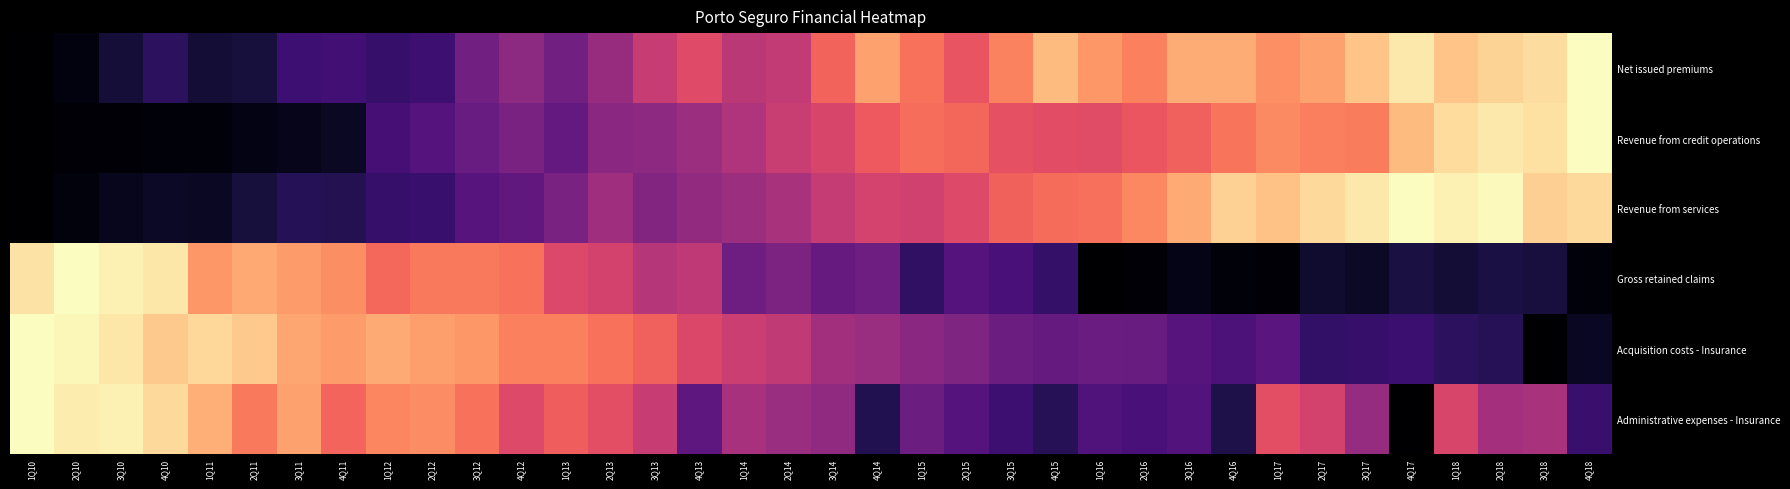

Reading left to right, transcribe all the data shown in this chart.

Net issued premiums: 1Q10=0.0	2Q10=0.0	3Q10=0.1	4Q10=0.2	1Q11=0.1	2Q11=0.1	3Q11=0.2	4Q11=0.2	1Q12=0.2	2Q12=0.2	3Q12=0.3	4Q12=0.4	1Q13=0.3	2Q13=0.4	3Q13=0.5	4Q13=0.6	1Q14=0.5	2Q14=0.5	3Q14=0.7	4Q14=0.8	1Q15=0.7	2Q15=0.6	3Q15=0.7	4Q15=0.9	1Q16=0.8	2Q16=0.7	3Q16=0.8	4Q16=0.8	1Q17=0.8	2Q17=0.8	3Q17=0.9	4Q17=1.0	1Q18=0.9	2Q18=0.9	3Q18=0.9	4Q18=1.0
Revenue from credit operations: 1Q10=0.0	2Q10=0.0	3Q10=0.0	4Q10=0.0	1Q11=0.0	2Q11=0.0	3Q11=0.1	4Q11=0.1	1Q12=0.2	2Q12=0.3	3Q12=0.3	4Q12=0.4	1Q13=0.3	2Q13=0.4	3Q13=0.4	4Q13=0.4	1Q14=0.5	2Q14=0.5	3Q14=0.6	4Q14=0.6	1Q15=0.7	2Q15=0.7	3Q15=0.6	4Q15=0.6	1Q16=0.6	2Q16=0.6	3Q16=0.7	4Q16=0.7	1Q17=0.8	2Q17=0.7	3Q17=0.7	4Q17=0.9	1Q18=0.9	2Q18=1.0	3Q18=0.9	4Q18=1.0
Revenue from services: 1Q10=0.0	2Q10=0.0	3Q10=0.1	4Q10=0.1	1Q11=0.1	2Q11=0.1	3Q11=0.1	4Q11=0.1	1Q12=0.2	2Q12=0.2	3Q12=0.3	4Q12=0.3	1Q13=0.4	2Q13=0.4	3Q13=0.4	4Q13=0.4	1Q14=0.4	2Q14=0.5	3Q14=0.5	4Q14=0.6	1Q15=0.6	2Q15=0.6	3Q15=0.7	4Q15=0.7	1Q16=0.7	2Q16=0.8	3Q16=0.8	4Q16=0.9	1Q17=0.9	2Q17=0.9	3Q17=1.0	4Q17=1.0	1Q18=1.0	2Q18=1.0	3Q18=0.9	4Q18=0.9
Gross retained claims: 1Q10=0.9	2Q10=1.0	3Q10=1.0	4Q10=1.0	1Q11=0.8	2Q11=0.8	3Q11=0.8	4Q11=0.8	1Q12=0.7	2Q12=0.7	3Q12=0.7	4Q12=0.7	1Q13=0.6	2Q13=0.6	3Q13=0.5	4Q13=0.5	1Q14=0.3	2Q14=0.4	3Q14=0.3	4Q14=0.3	1Q15=0.2	2Q15=0.3	3Q15=0.2	4Q15=0.2	1Q16=0.0	2Q16=0.0	3Q16=0.0	4Q16=0.0	1Q17=0.0	2Q17=0.1	3Q17=0.1	4Q17=0.1	1Q18=0.1	2Q18=0.1	3Q18=0.1	4Q18=0.0
Acquisition costs - Insurance: 1Q10=1.0	2Q10=1.0	3Q10=1.0	4Q10=0.9	1Q11=0.9	2Q11=0.9	3Q11=0.8	4Q11=0.8	1Q12=0.8	2Q12=0.8	3Q12=0.8	4Q12=0.7	1Q13=0.7	2Q13=0.7	3Q13=0.7	4Q13=0.6	1Q14=0.6	2Q14=0.5	3Q14=0.5	4Q14=0.4	1Q15=0.4	2Q15=0.4	3Q15=0.3	4Q15=0.3	1Q16=0.3	2Q16=0.3	3Q16=0.3	4Q16=0.2	1Q17=0.3	2Q17=0.2	3Q17=0.2	4Q17=0.2	1Q18=0.2	2Q18=0.2	3Q18=0.0	4Q18=0.1
Administrative expenses - Insurance: 1Q10=1.0	2Q10=1.0	3Q10=1.0	4Q10=0.9	1Q11=0.8	2Q11=0.7	3Q11=0.8	4Q11=0.7	1Q12=0.7	2Q12=0.8	3Q12=0.7	4Q12=0.6	1Q13=0.7	2Q13=0.6	3Q13=0.5	4Q13=0.3	1Q14=0.5	2Q14=0.4	3Q14=0.4	4Q14=0.1	1Q15=0.3	2Q15=0.3	3Q15=0.2	4Q15=0.2	1Q16=0.3	2Q16=0.2	3Q16=0.3	4Q16=0.1	1Q17=0.6	2Q17=0.6	3Q17=0.4	4Q17=0.0	1Q18=0.6	2Q18=0.5	3Q18=0.5	4Q18=0.2